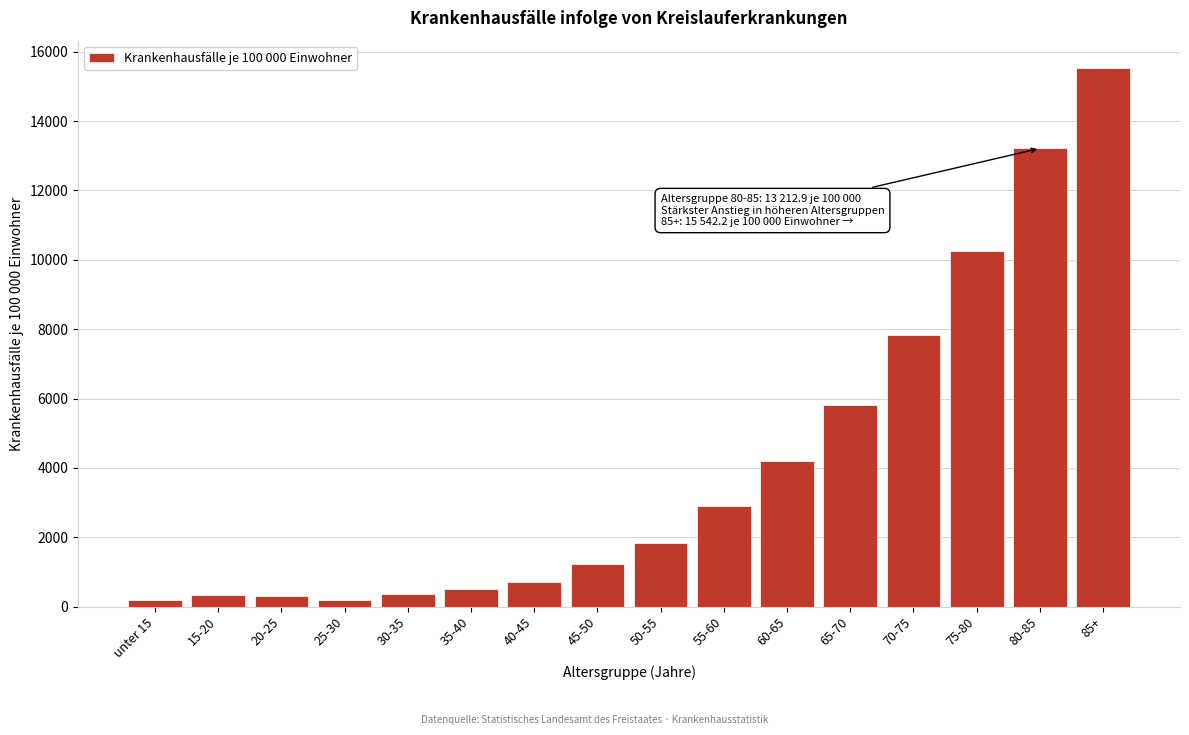

Between 75-80 and 85+, which is larger?

85+